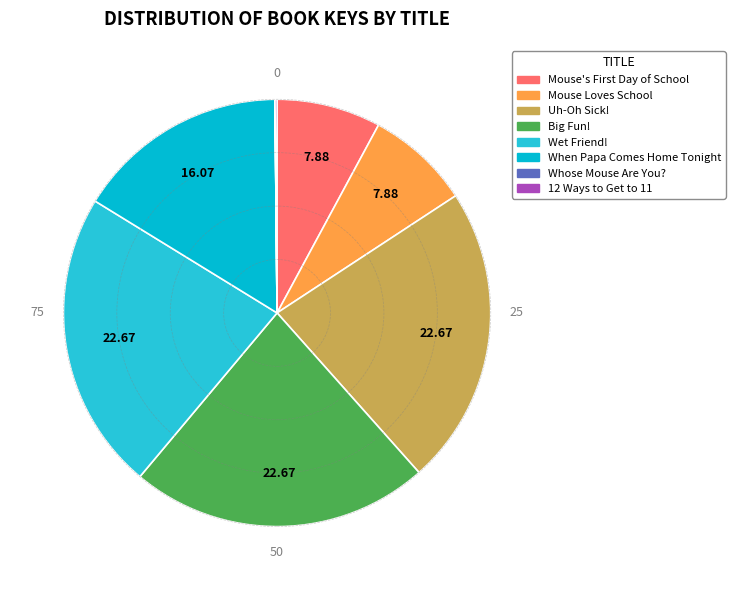

To the nearest percent, what is the difference between the largest and smallest slice percentages?

23%